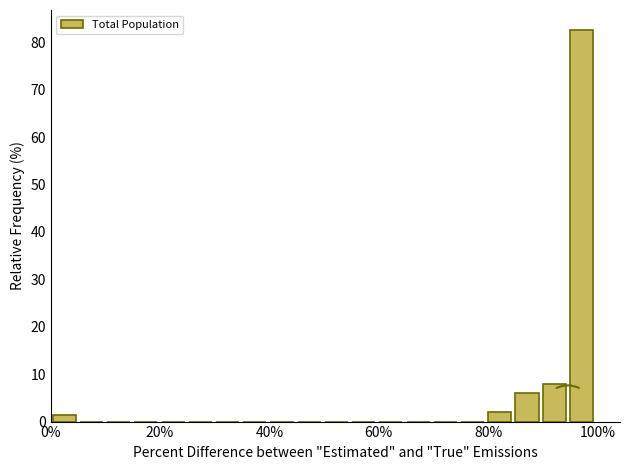

Around what value on the x-axis is the tallest bar? Give the approximate position of its centre, as read against the axis.

98